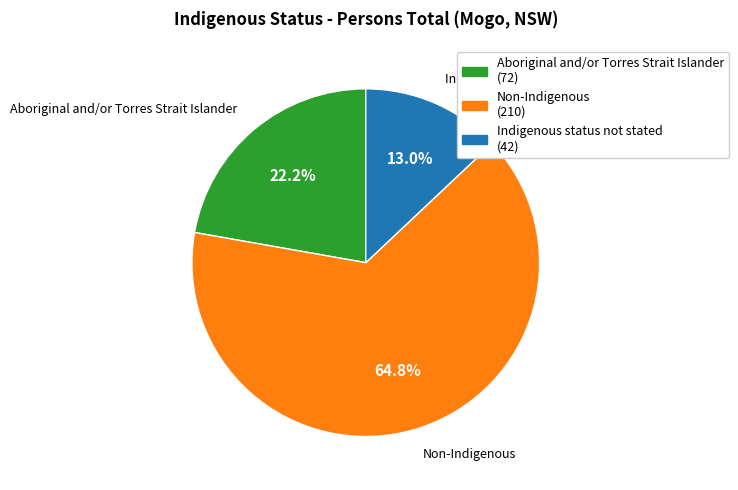

Is there a majority slice in this chart?

Yes